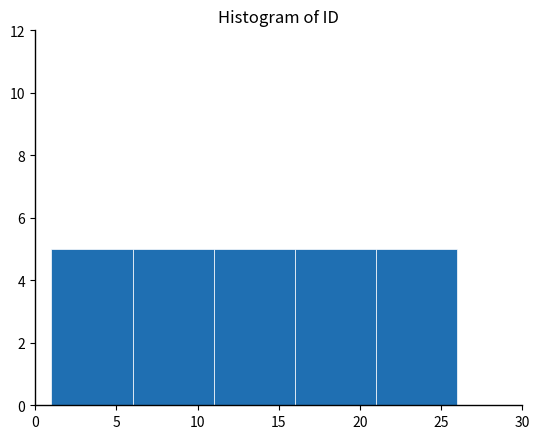

Reading left to right, transcribe this chart: for each bar, give the range it covers on the x-axis and its height. The values are not printed on the chart, so give them approximately, as read against the axis.

1 to 6: 5
6 to 11: 5
11 to 16: 5
16 to 21: 5
21 to 26: 5